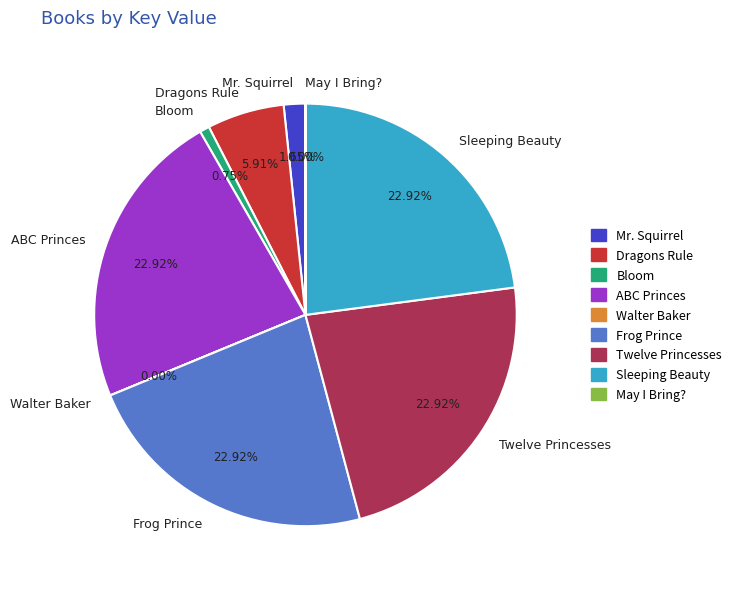

Does any single category account for the majority?

No